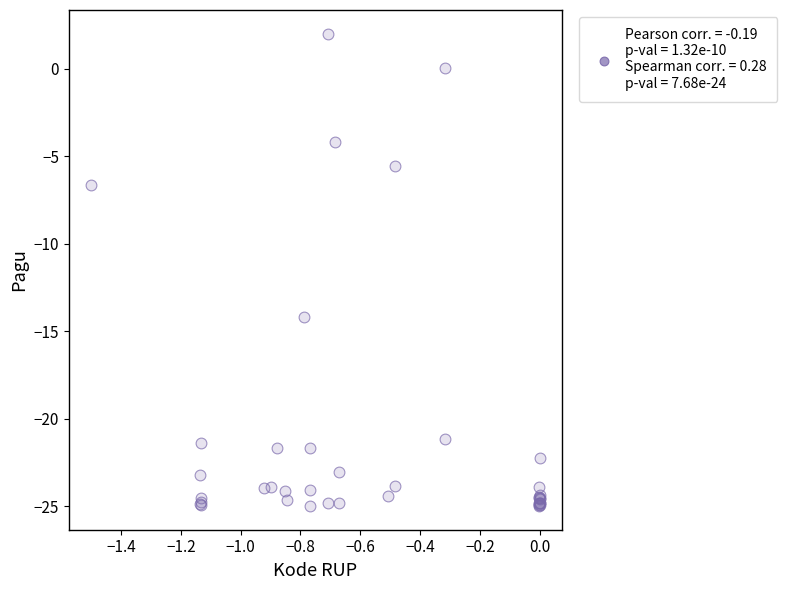

What Y value in the scatter plot is closest to -11?

-14.2